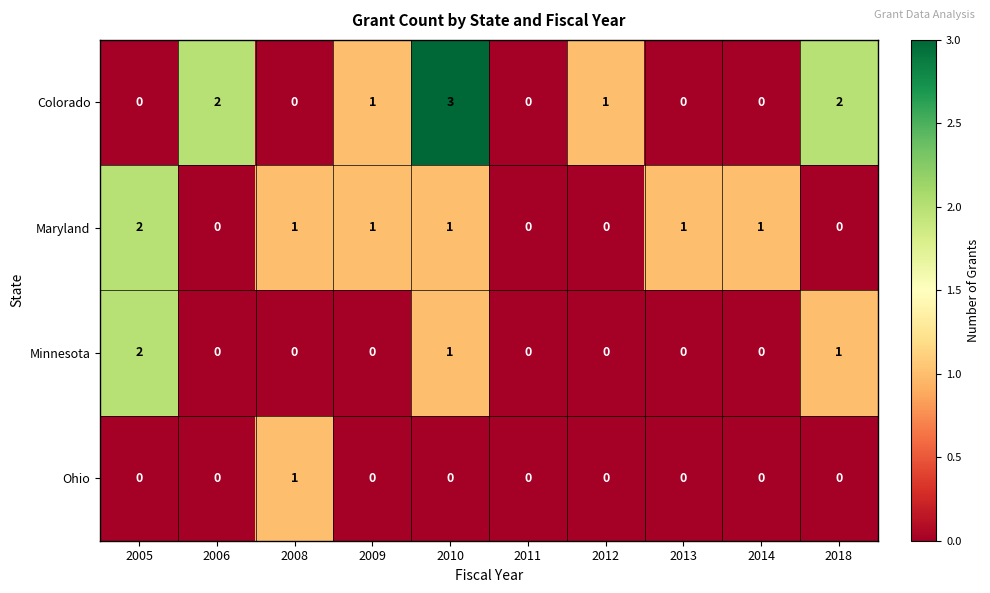

What is the sum of all Minnesota values?

4